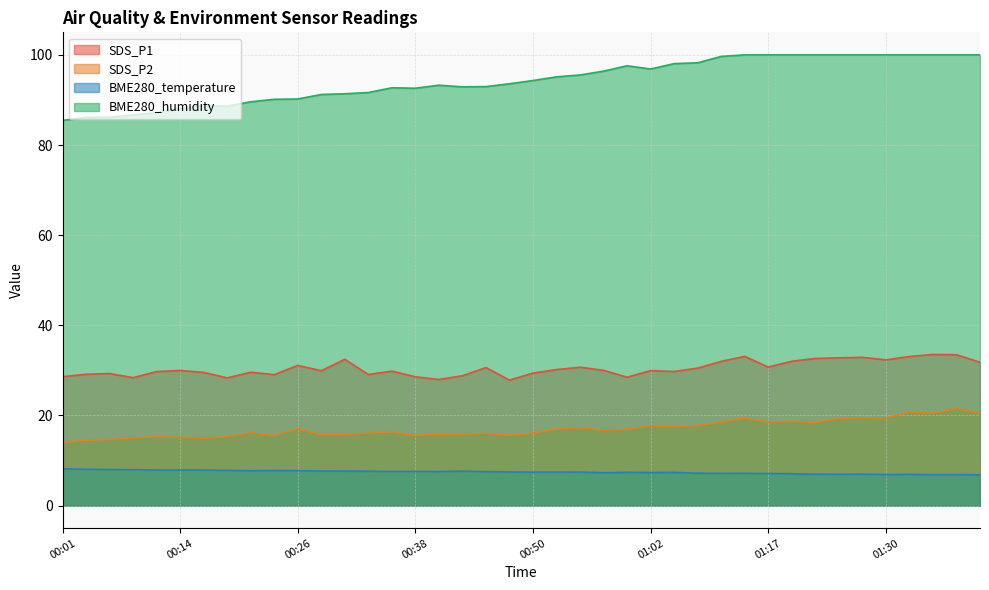

List the labels in order of BME280_temperature value, smallest first.

01:39, 01:34, 01:37, 01:30, 01:32, 01:25, 01:22, 01:27, 01:20, 01:17, 01:12, 01:15, 01:10, 00:57, 01:02, 01:05, 01:00, 00:50, 00:52, 00:55, 00:48, 00:45, 00:40, 00:35, 00:38, 00:33, 00:43, 00:31, 00:28, 00:21, 00:26, 00:23, 00:18, 00:11, 00:14, 00:16, 00:09, 00:06, 00:04, 00:01